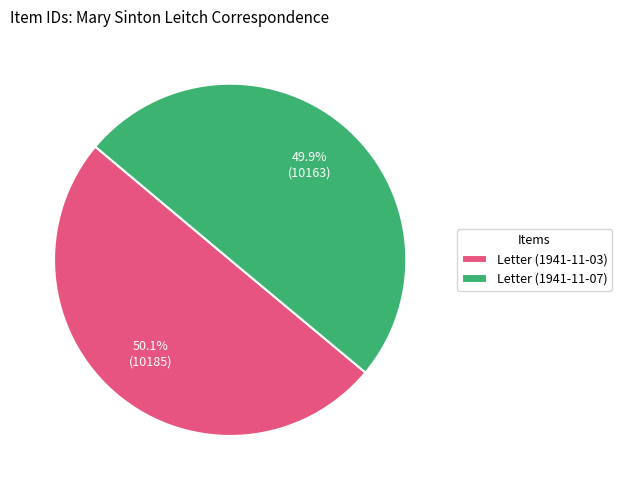

Is it true that Letter (1941-11-07) is 61% of the pie?

False